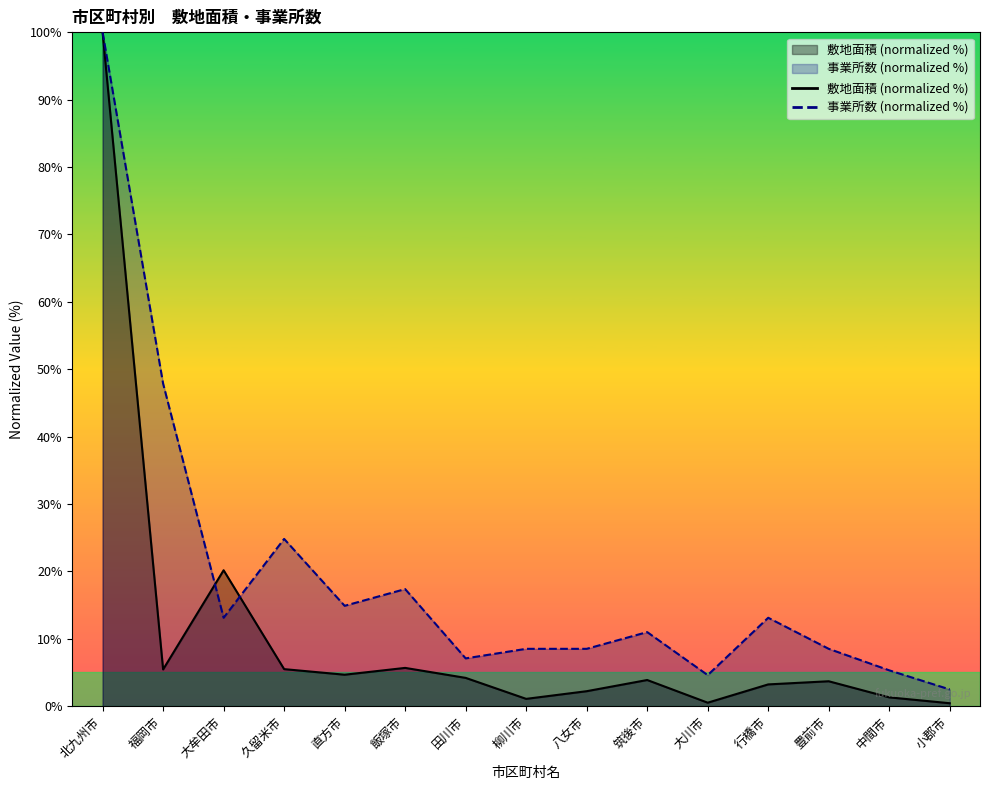

Count the number of categories in the chart.

15